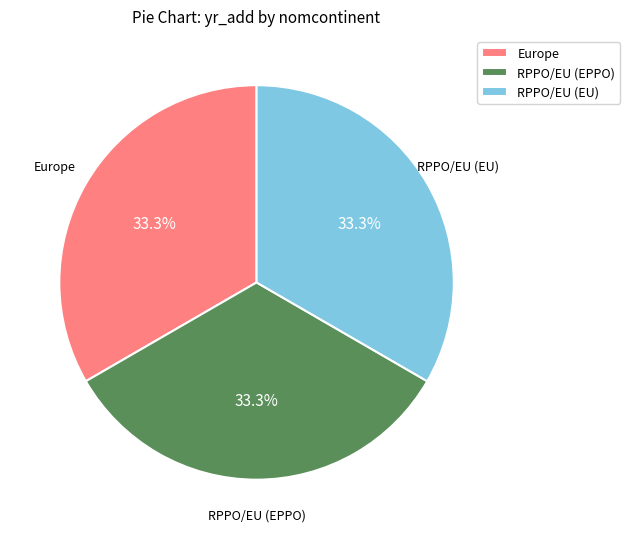

Is RPPO/EU (EU) the majority of the pie?

No